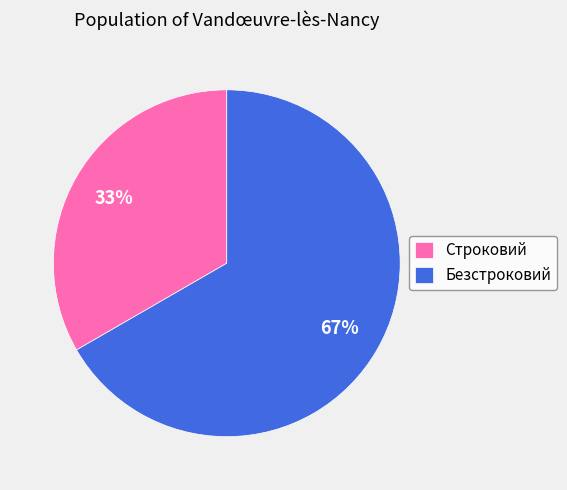

True or false: Строковий accounts for 33% of the total.

True